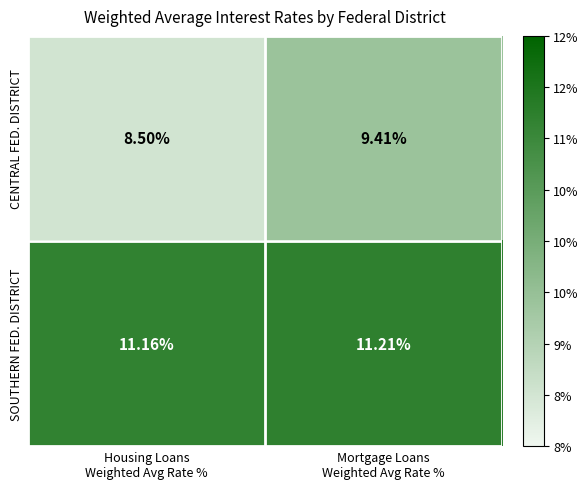

Which series has the largest total across all categories?

SOUTHERN FED. DISTRICT